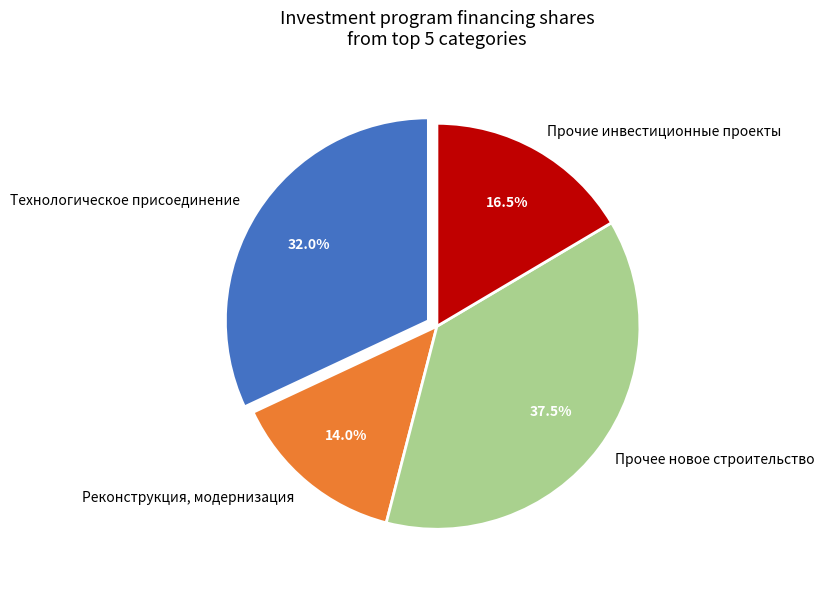

To the nearest percent, what is the combined percentage of Прочие инвестиционные проекты and Прочее новое строительство?

54%